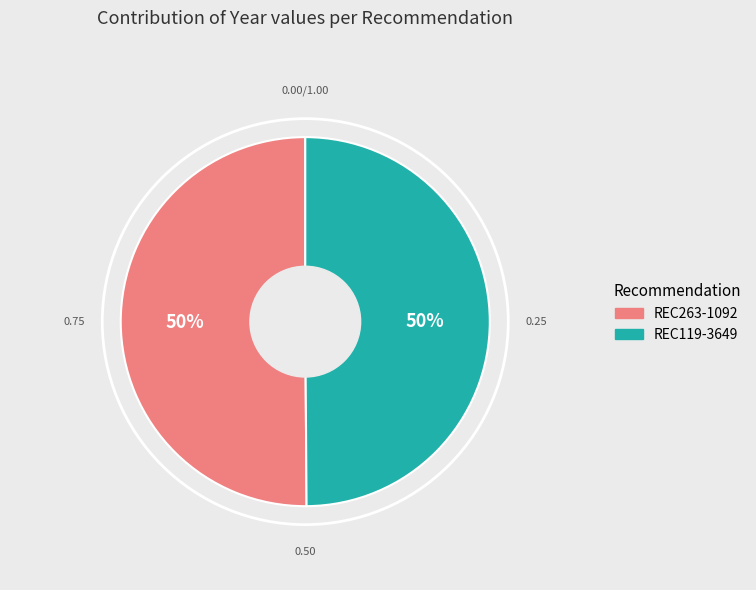

Approximately how many times larger is the value at REC119-3649 compared to REC263-1092?

1.0